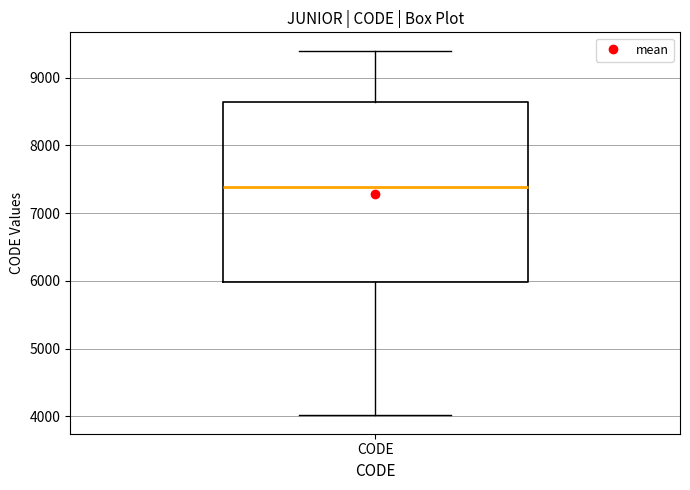

Where does the lower whisker of the box for CODE end on the y-axis? The values are not printed on the chart, so give them approximately, as read against the axis.

4000